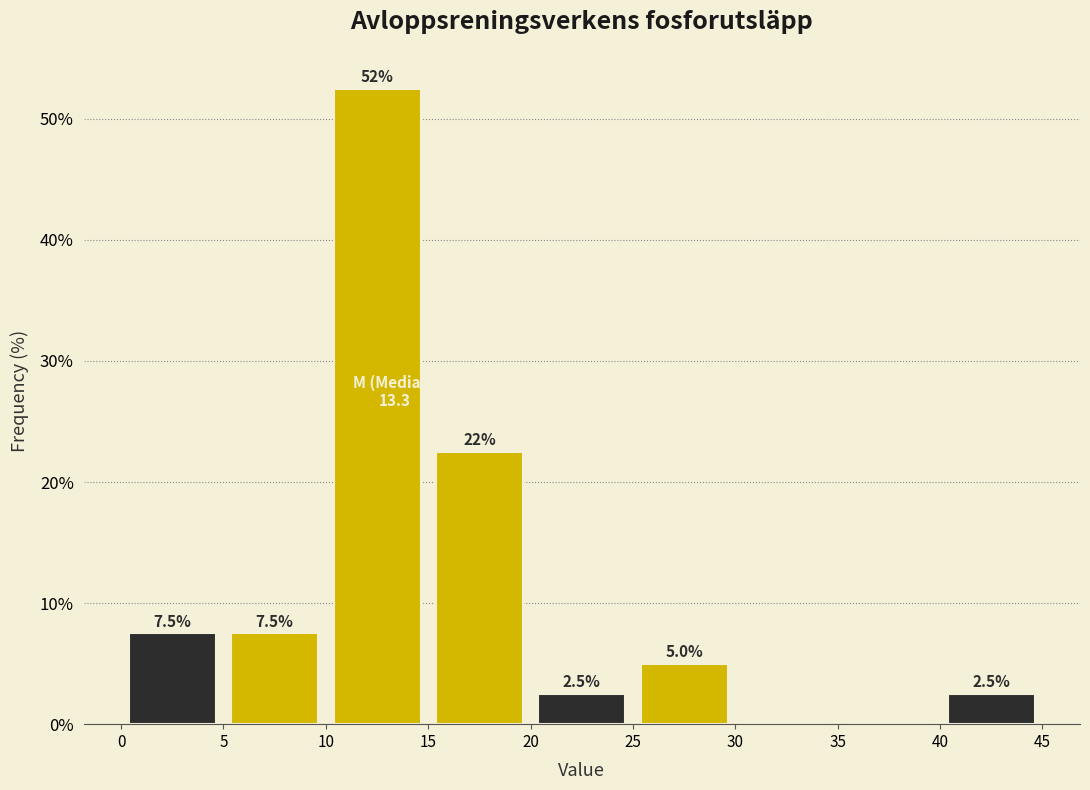

Over which range of the x-axis is the bar tallest?

10 to 15